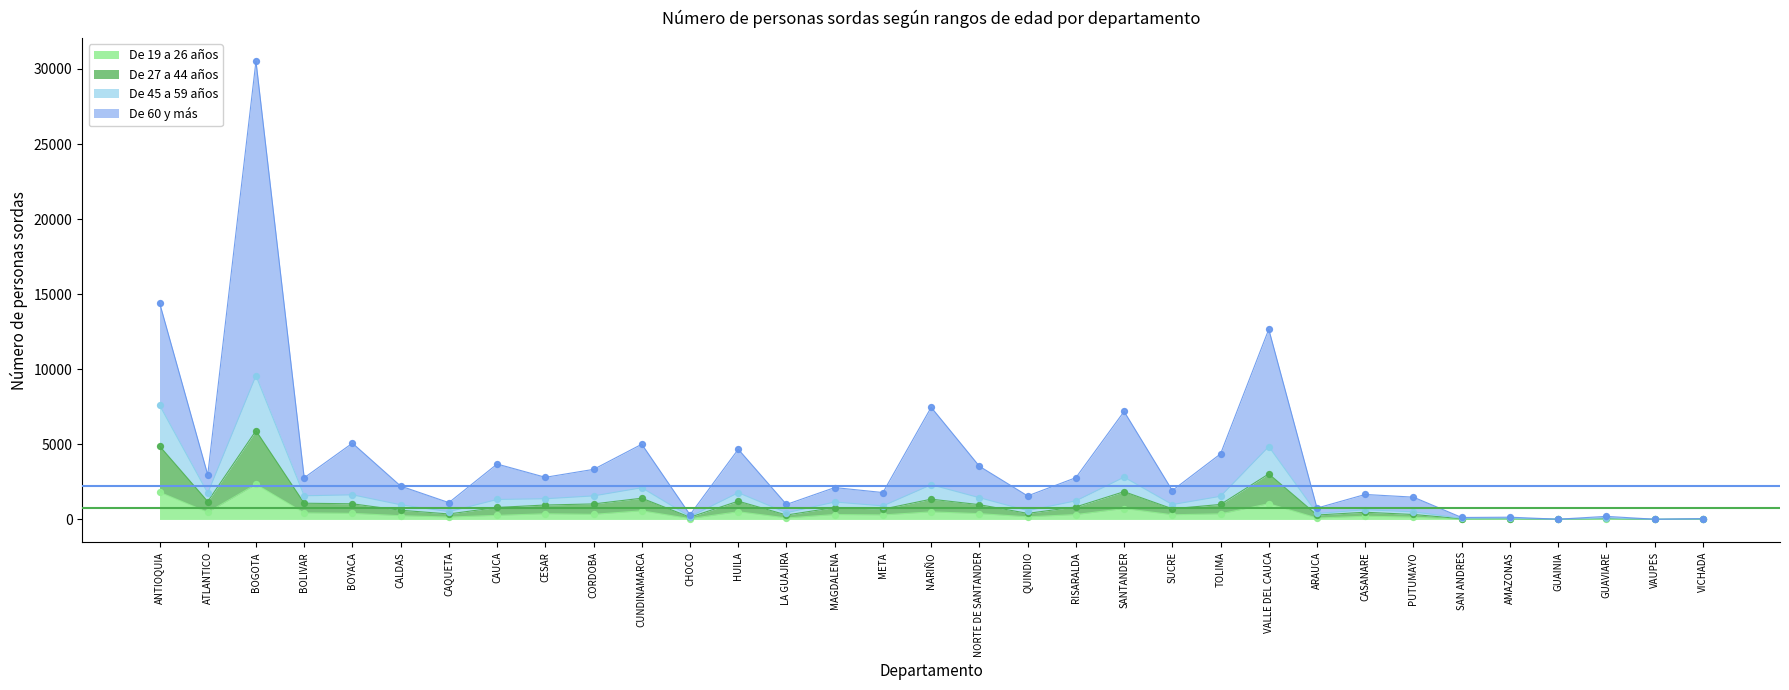

Which series contains the highest Y value?

De 60 y más